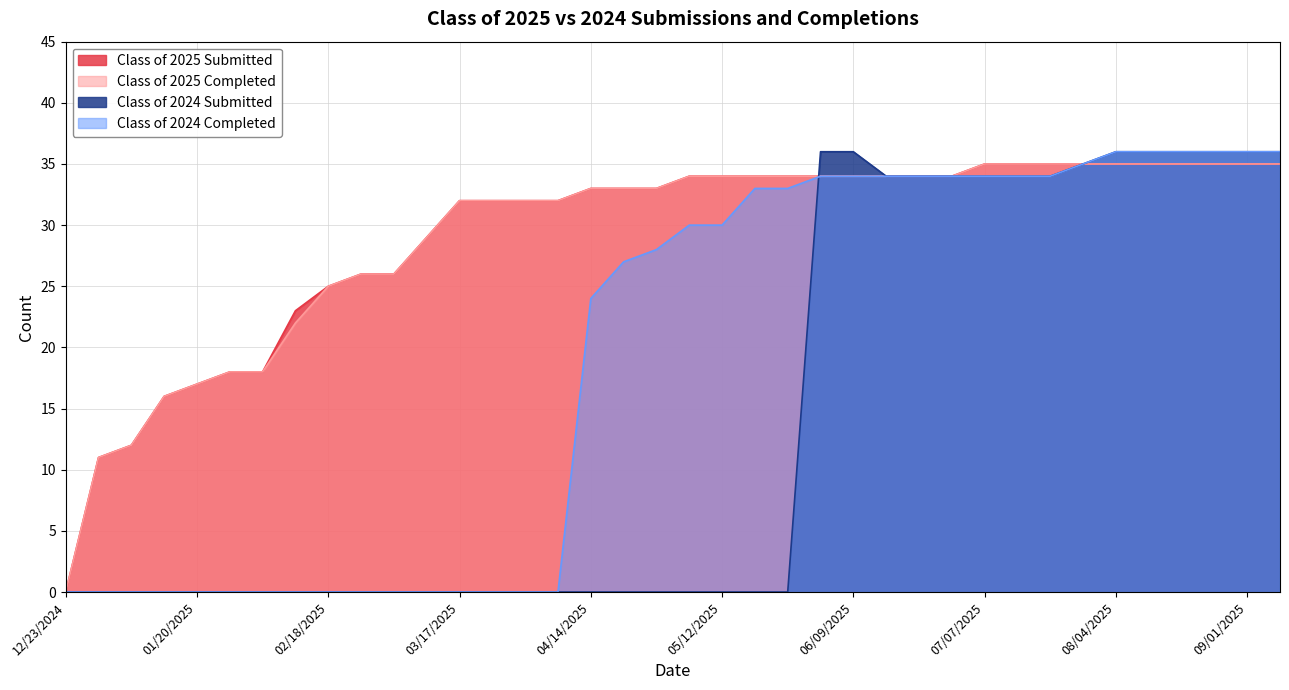

What is the label of the 5th point from the left?

01/20/2025